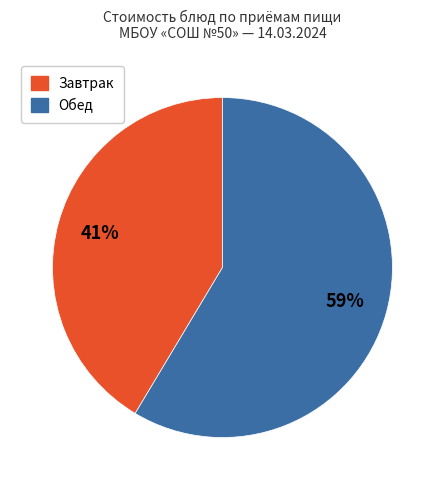

Is it true that Завтрак is 41% of the pie?

True